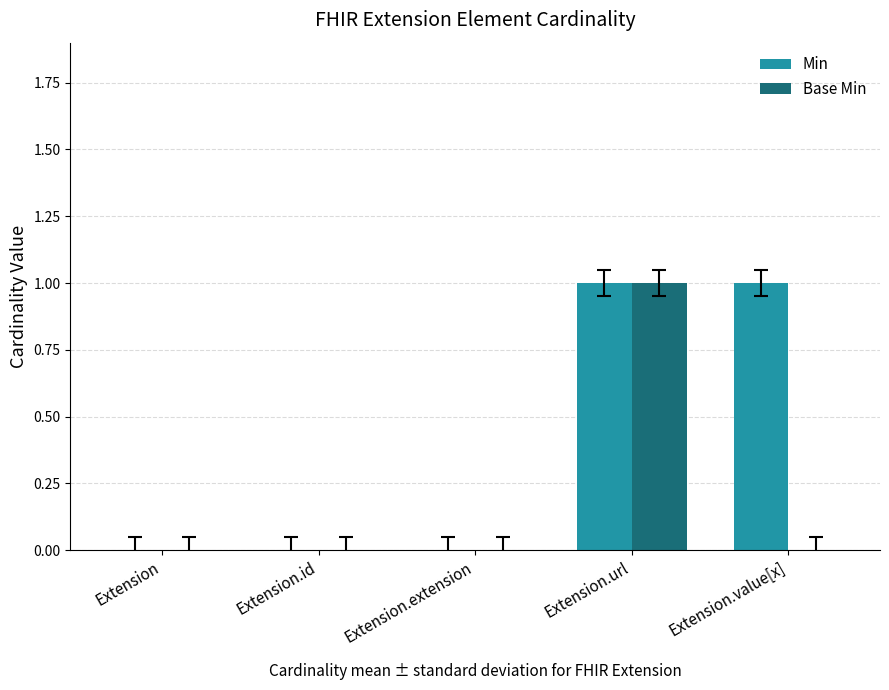

The Min series shows 1 at Extension.value[x]. True or false?

True